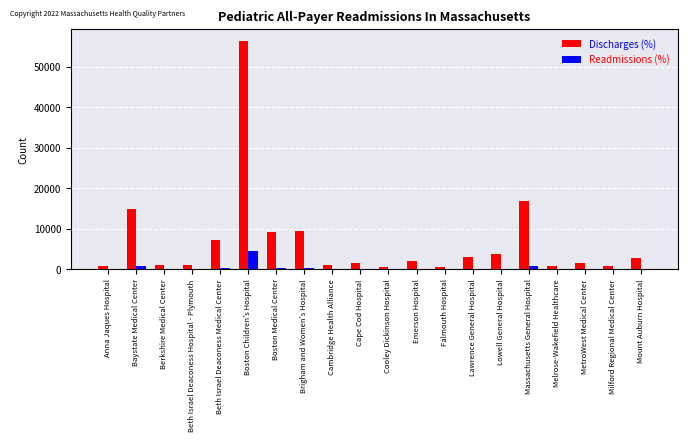

Is the value of Discharges (%) at Anna Jaques Hospital greater than the value of Readmissions (%) at Cape Cod Hospital?

Yes